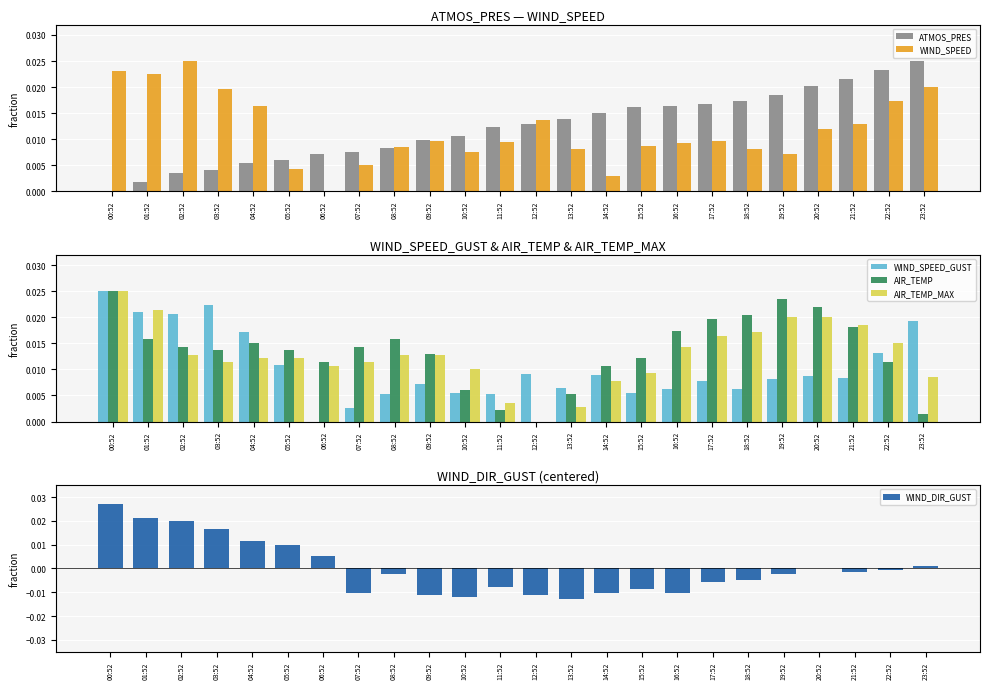

How many categories are shown in the chart?

24